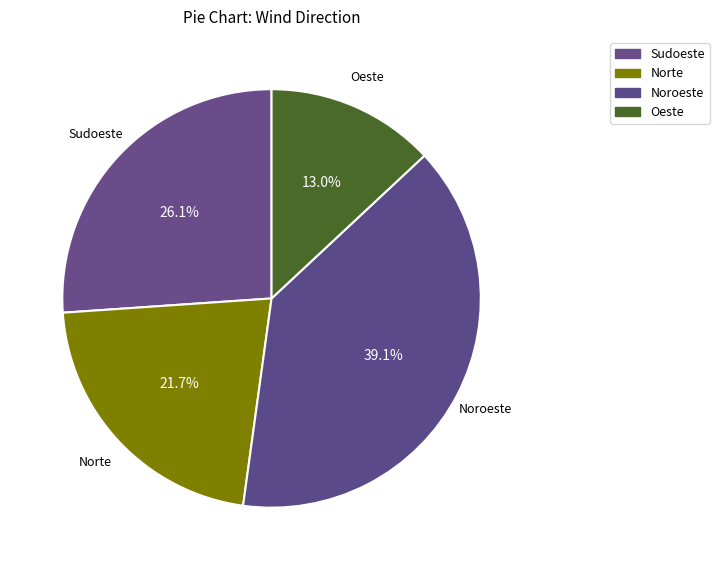

Is it true that Oeste is 37% of the pie?

False